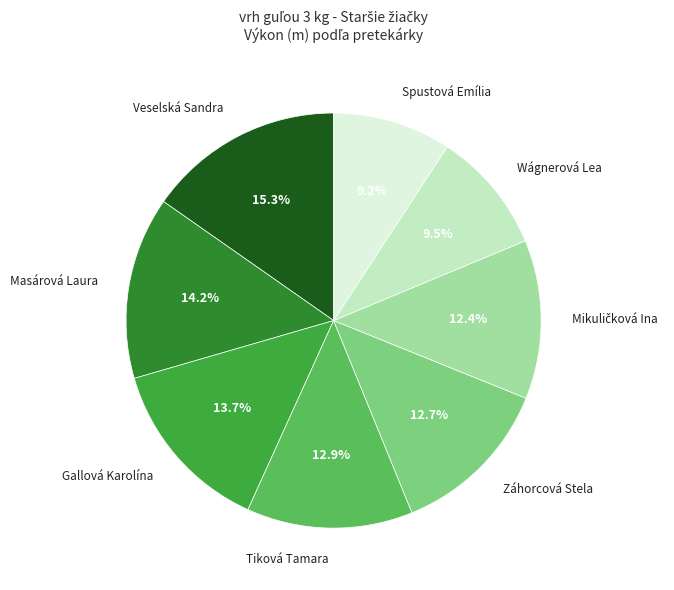

What is the total percentage of Gallová Karolína and Wágnerová Lea?

23.2%